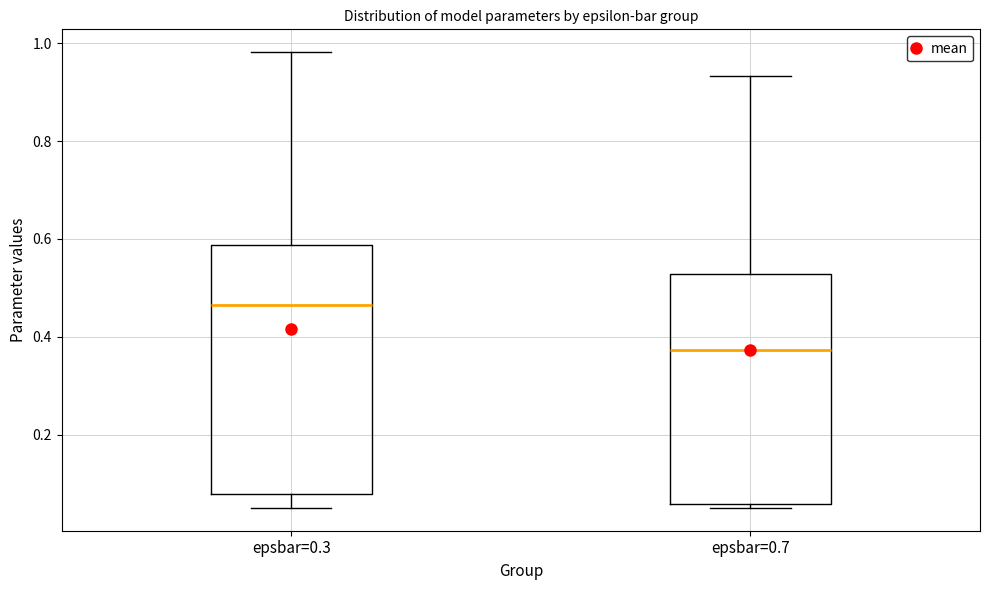

Which box has the highest median line?

epsbar=0.3